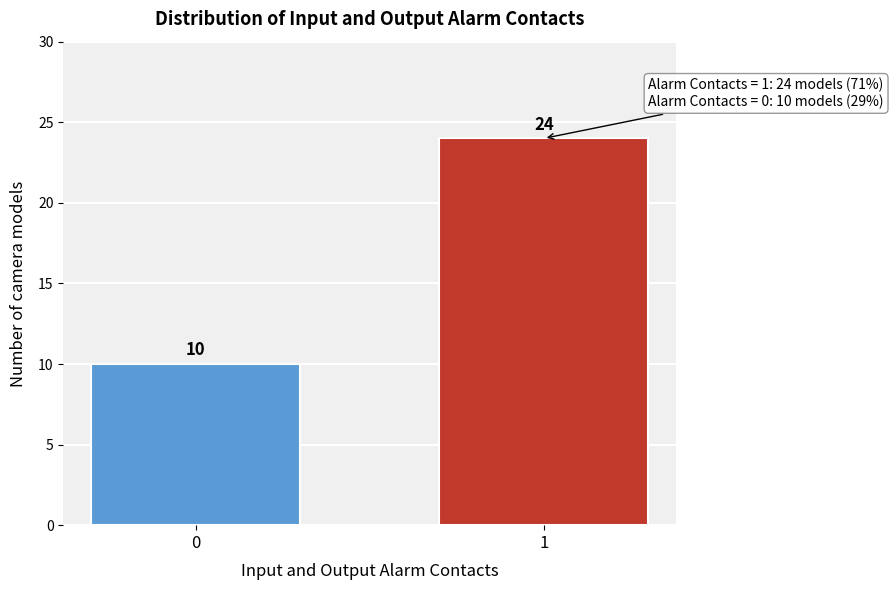

Reading right to left, list all the values displayed in this chart.

1=24	0=10